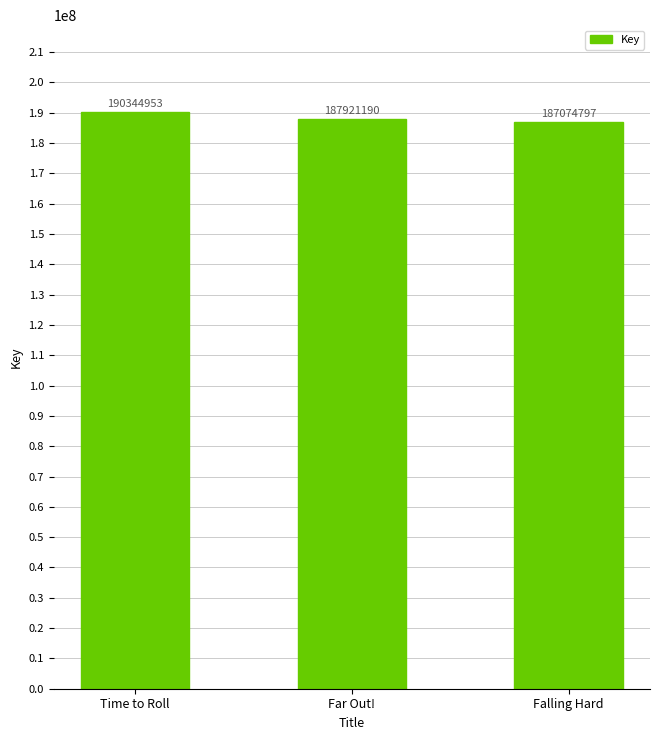

How many values are between 187074797 and 190344953?

3